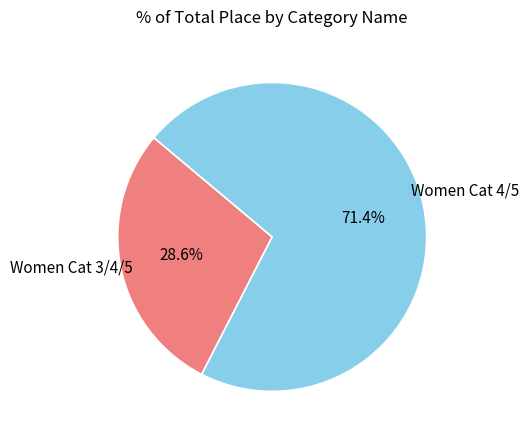

To the nearest percent, what is the average slice percentage?

50%